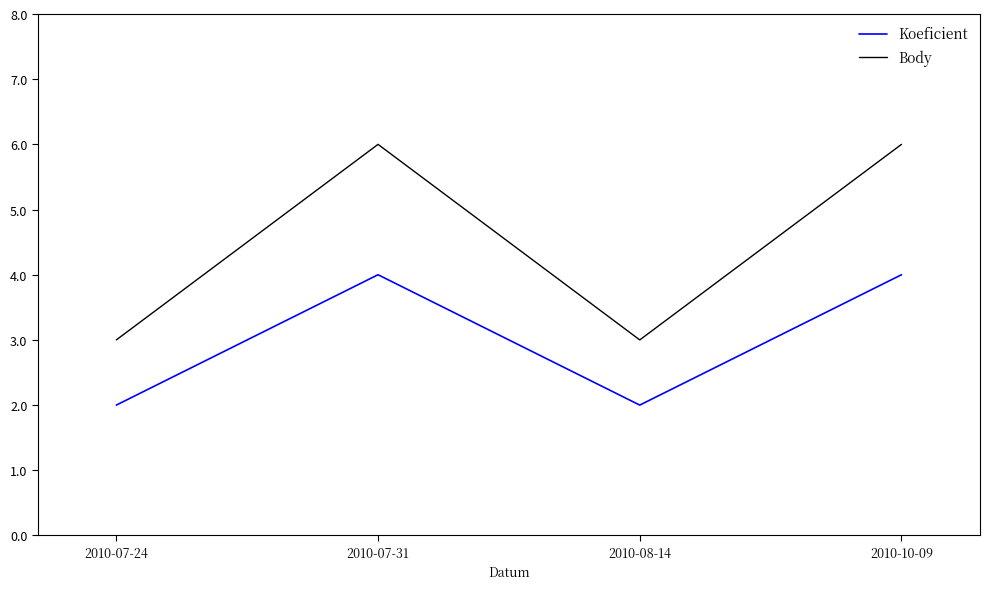

What is the difference between the highest and lowest values at 2010-07-24?

1